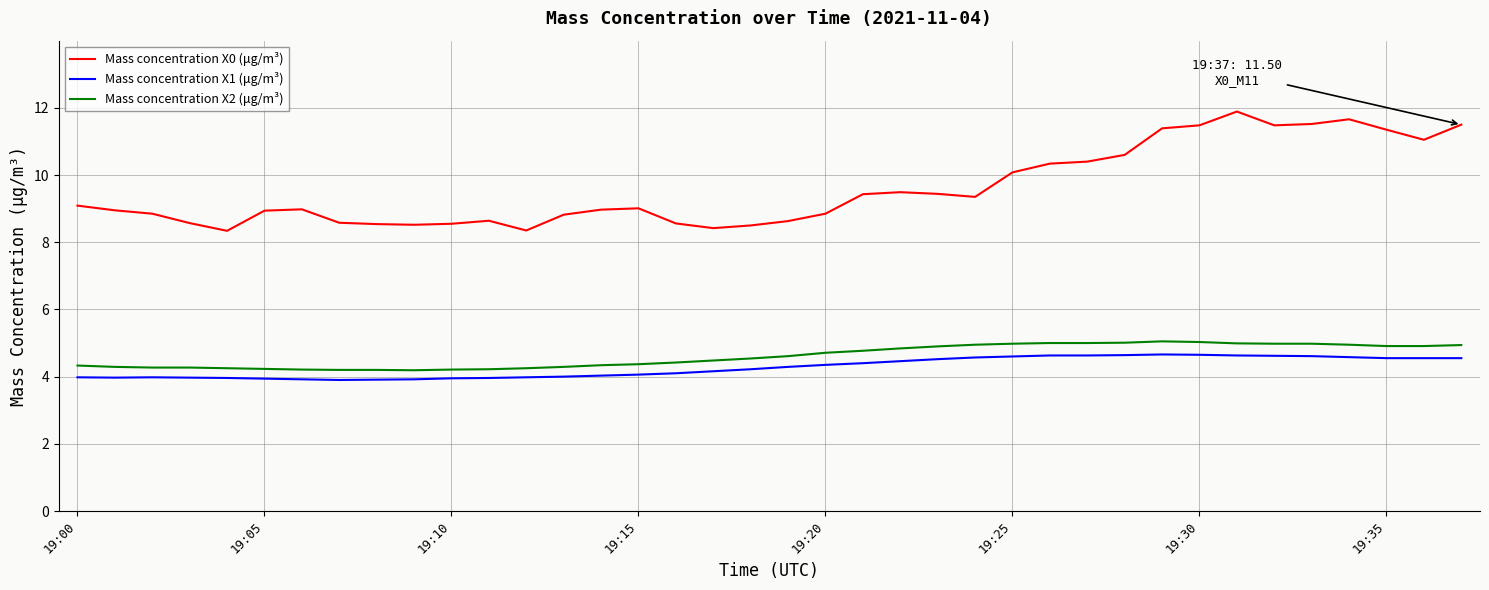

Which series has the largest range (max minus min)?

Mass concentration X0 (μg/m³)